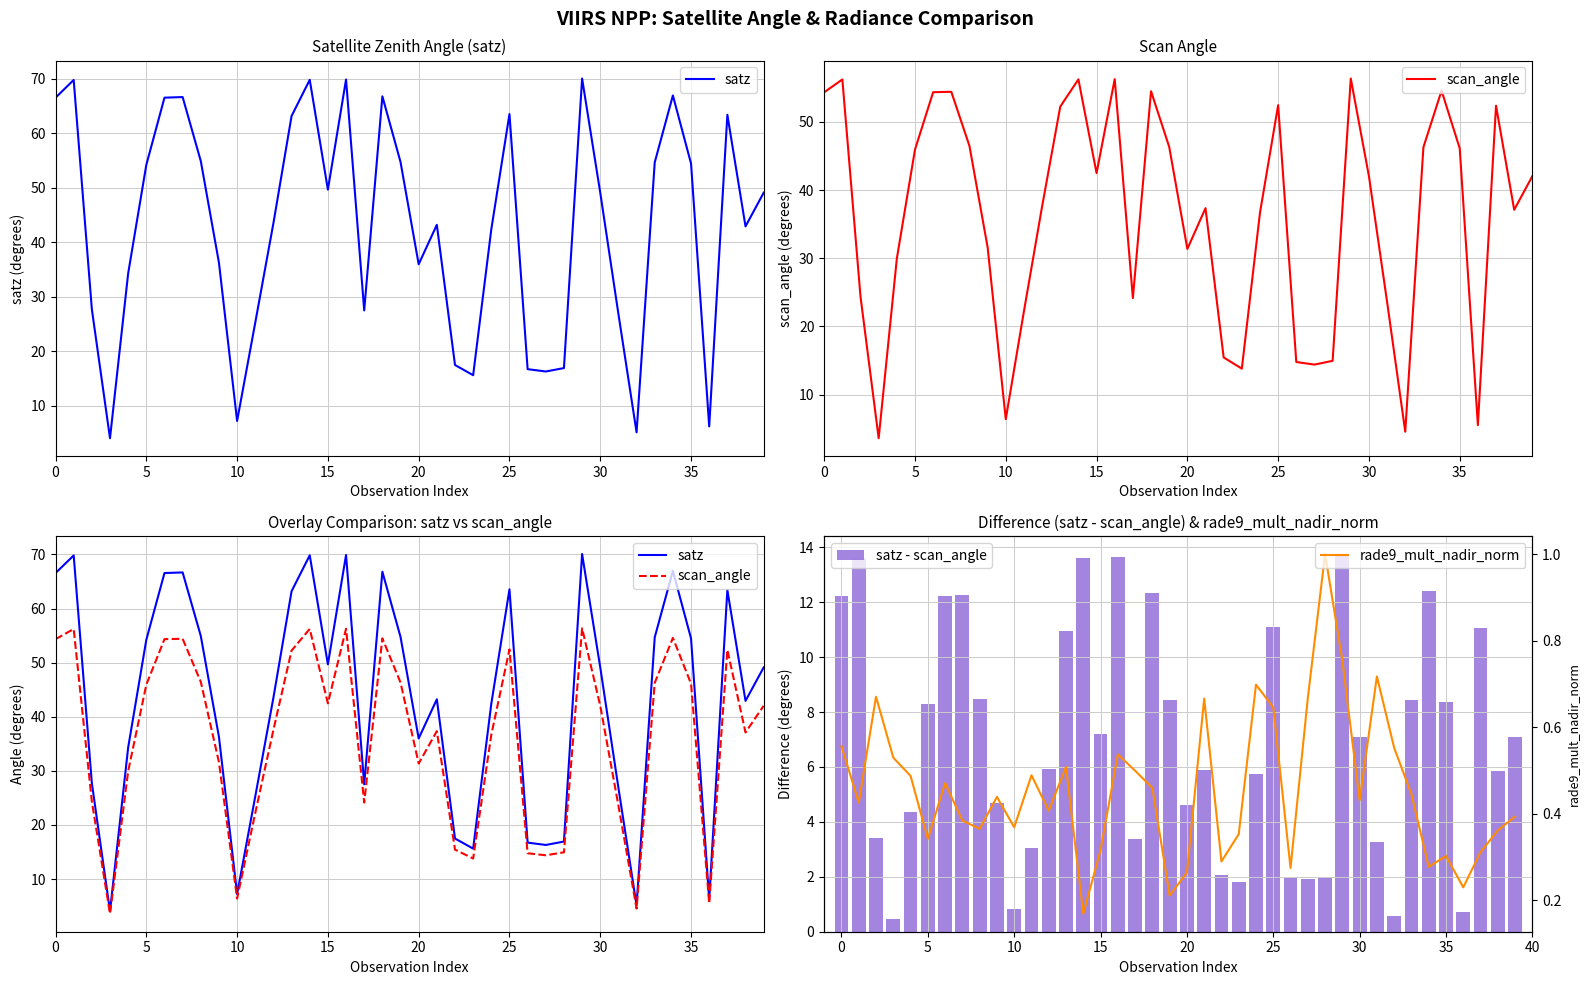

What is the maximum value for rade9_mult_nadir_norm?

1.0